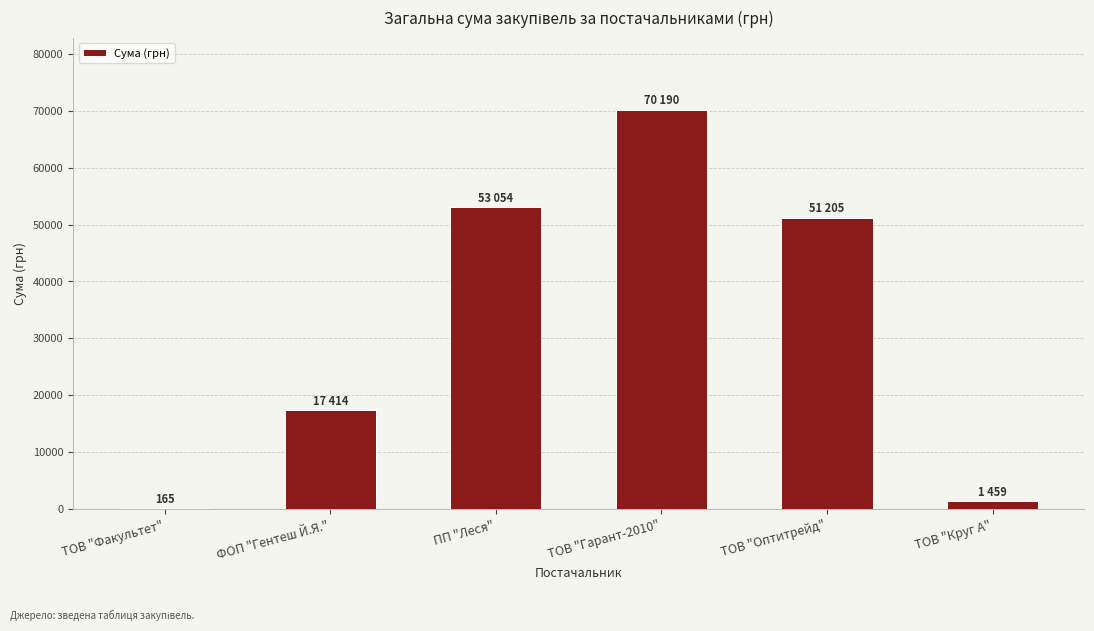

What is the change in value from ТОВ "Факультет" to ТОВ "Гарант-2010"?

+70025.2